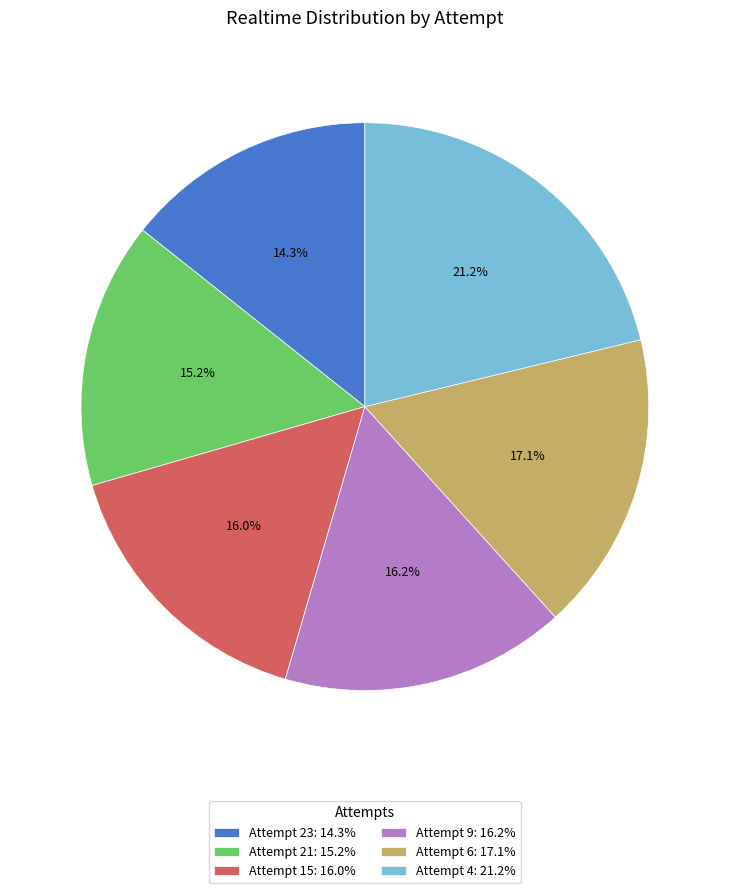

What percentage is the Attempt 15 slice, to the nearest percent?

16%